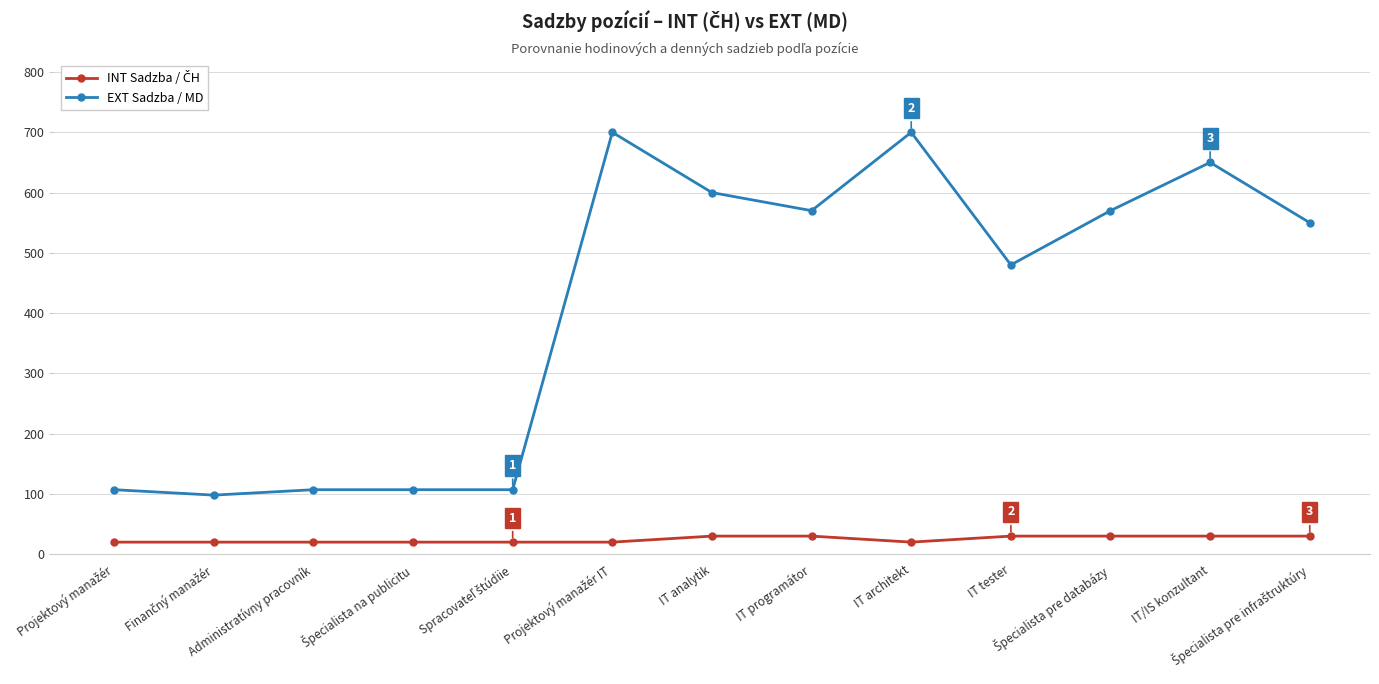

What is the label of the 2nd point from the right?

IT/IS konzultant